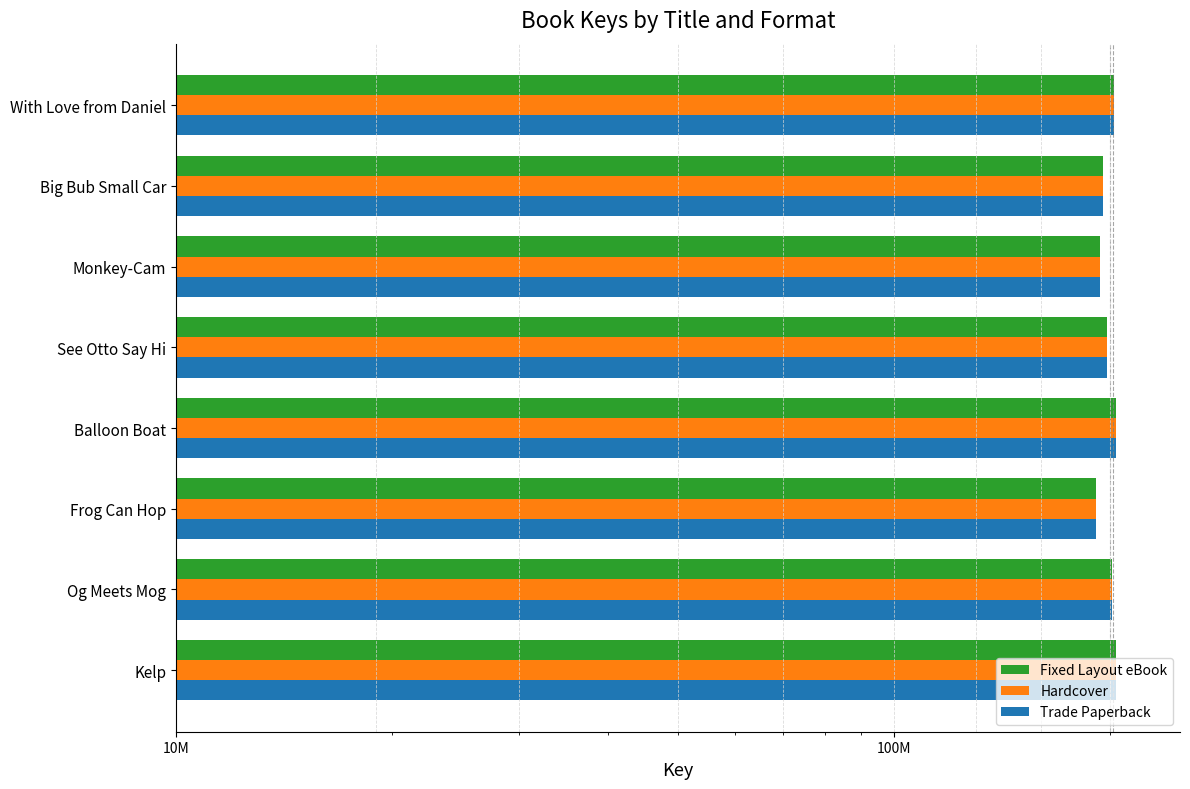

What is the smallest value displayed?

191199350